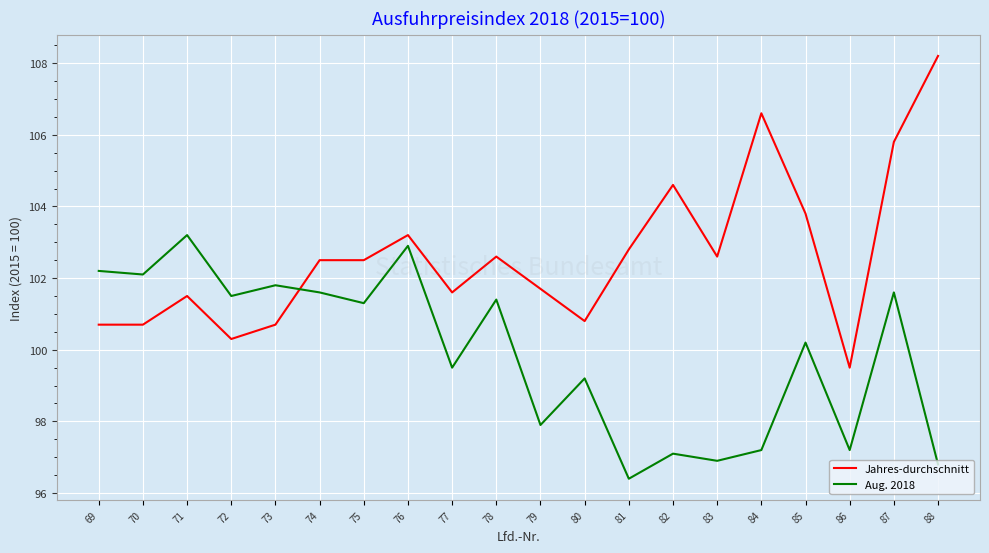

The Jahres-durchschnitt series shows 108.2 at 88. True or false?

True